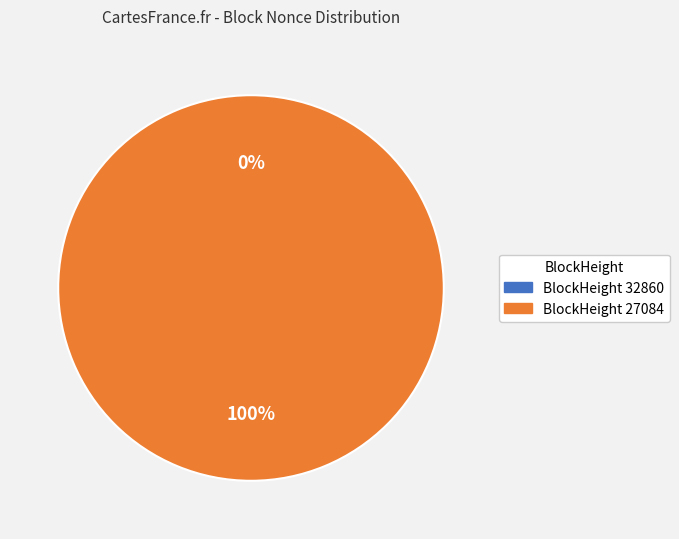

To the nearest percent, what is the average slice percentage?

50%